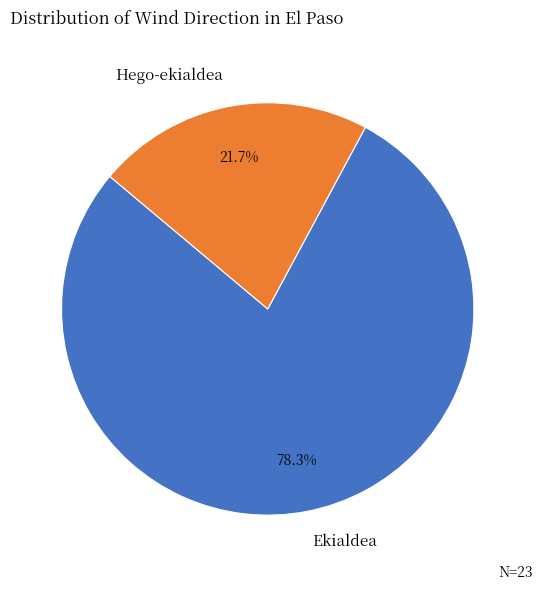

What percentage is the Ekialdea slice, to the nearest percent?

78%